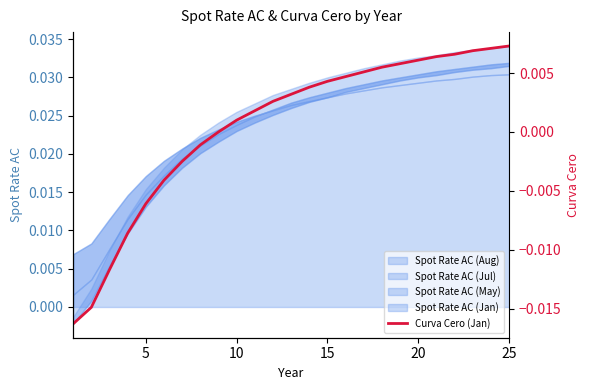

How many lines are shown in the chart?

1